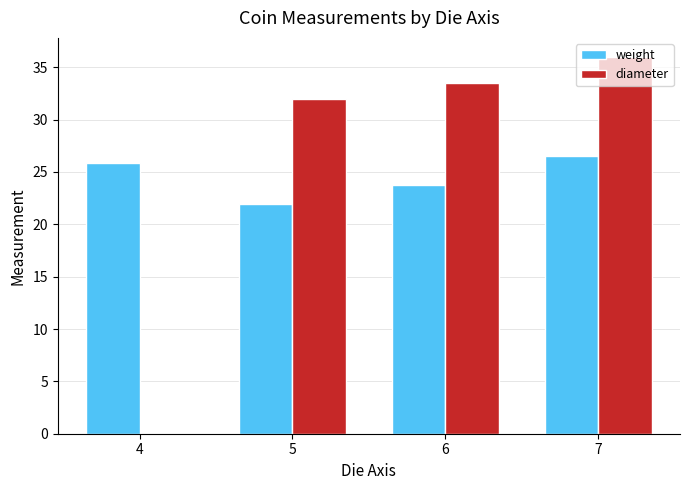

Which series changed the most between 4 and 6?

diameter